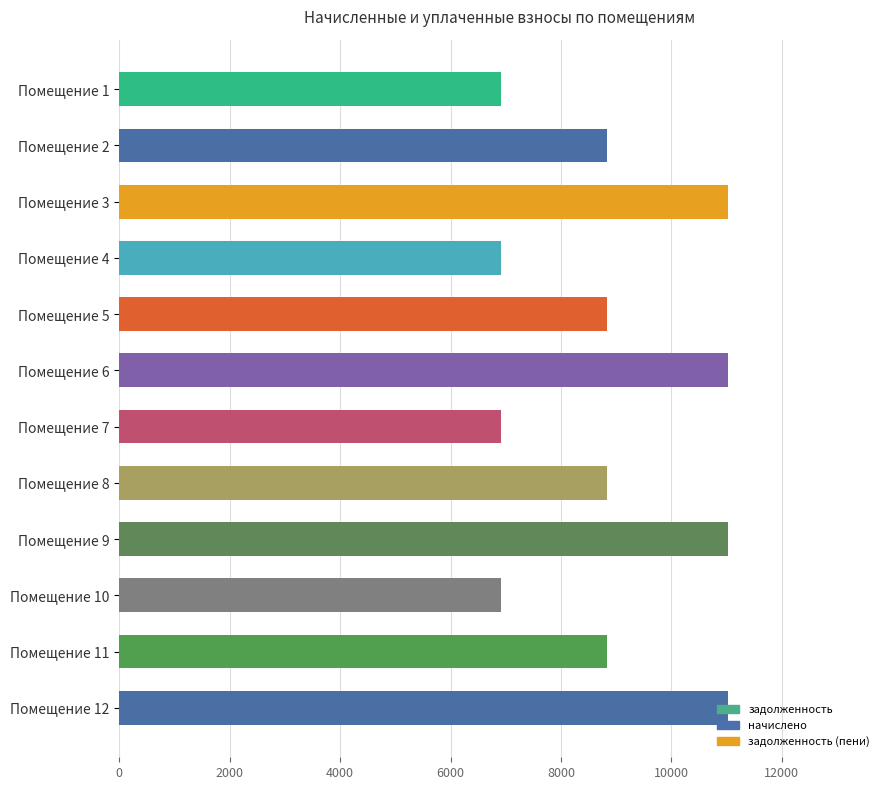

Does the chart contain stacked bars?

No